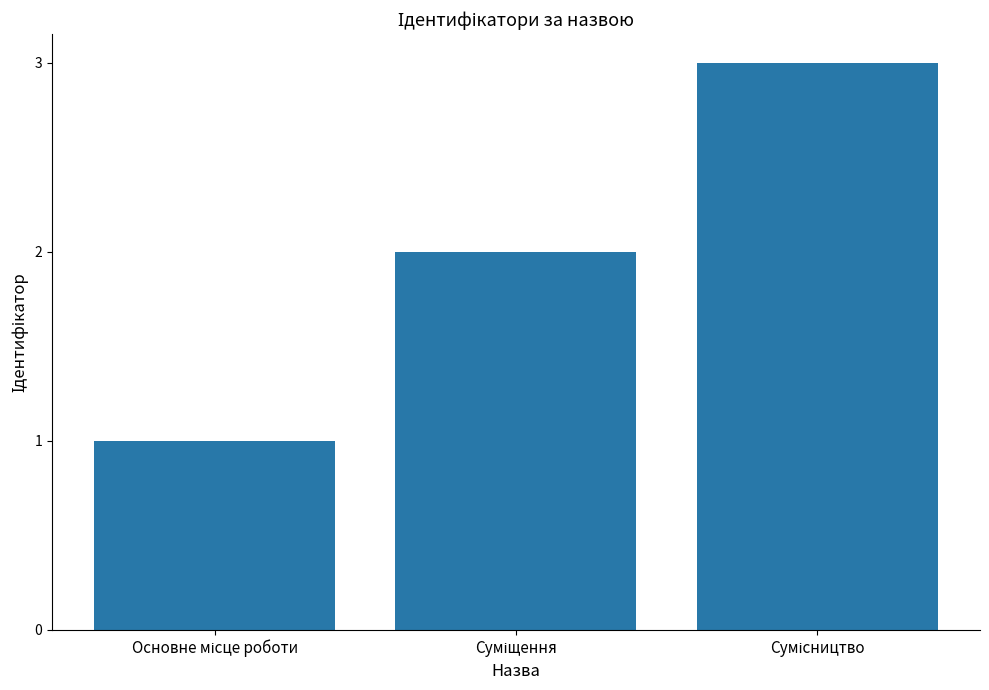

What is the sum of all values?

6